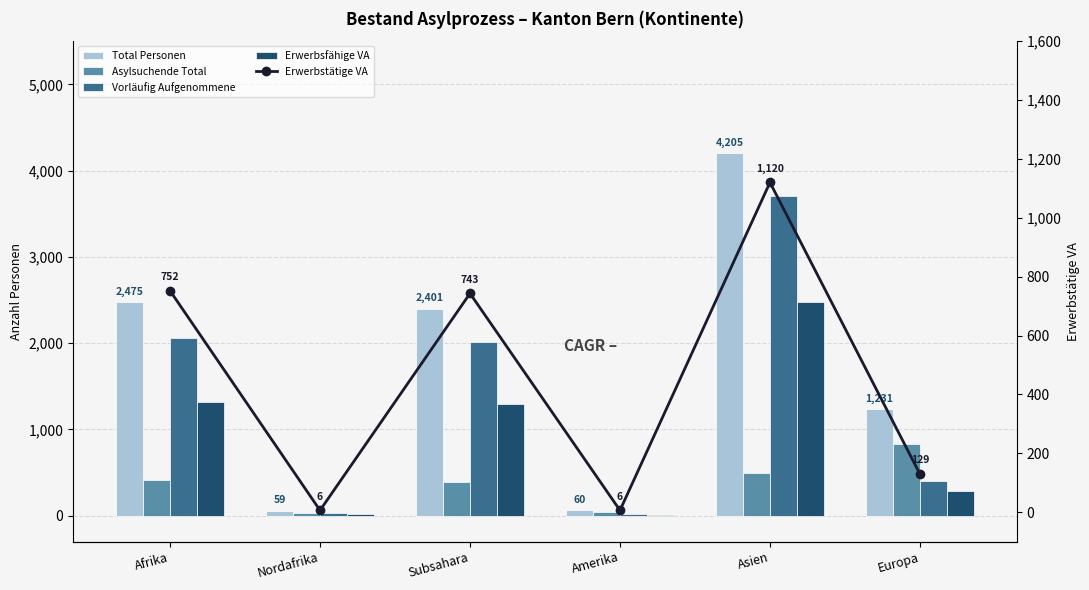

What is the total value across all series at Subsahara?

6837